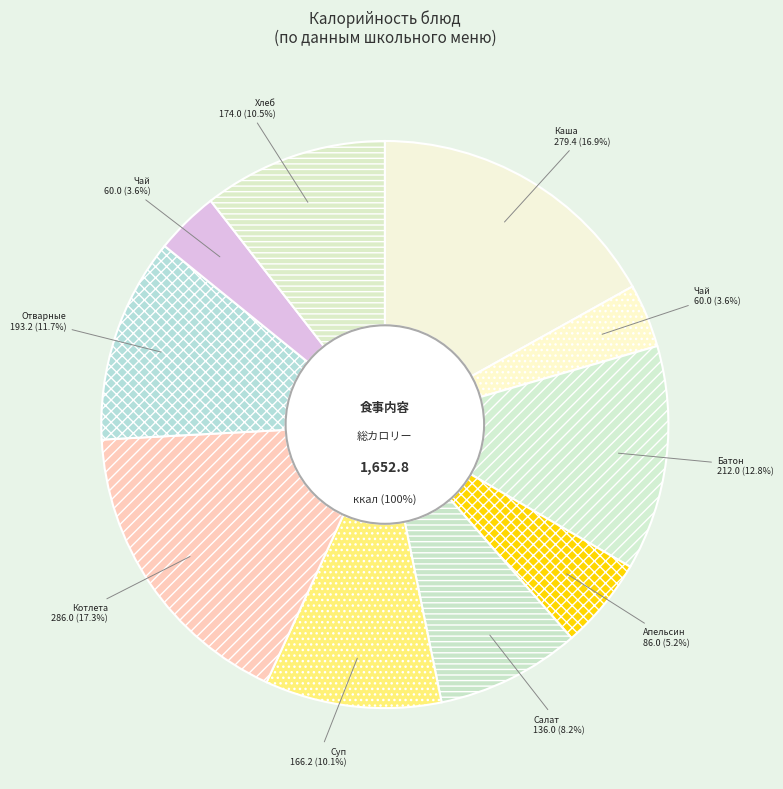

Count the number of slices in the pie.

10